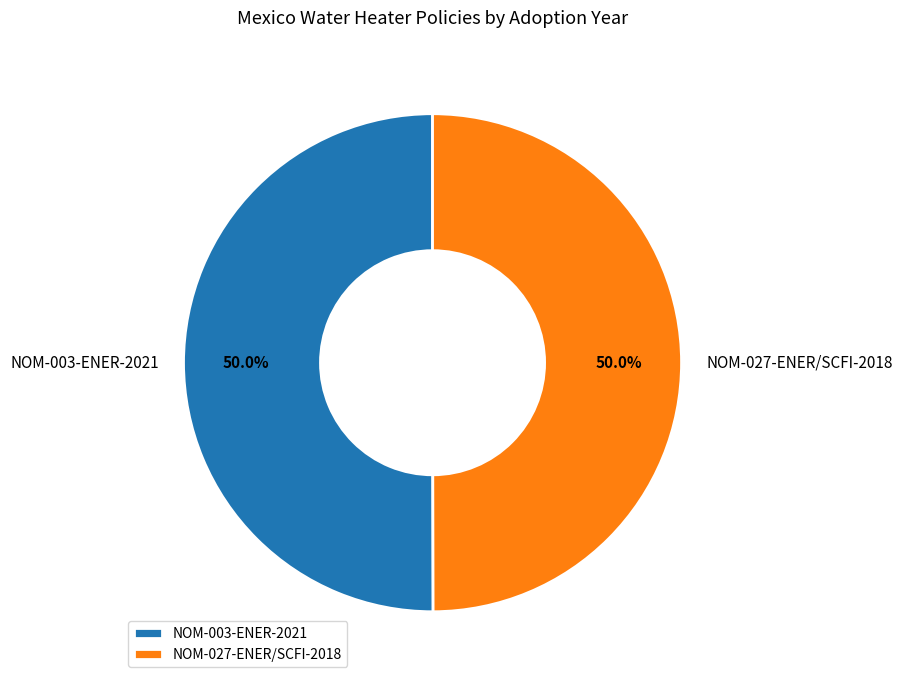

What is the ratio of the value at NOM-003-ENER-2021 to the value at NOM-027-ENER/SCFI-2018?

1.0